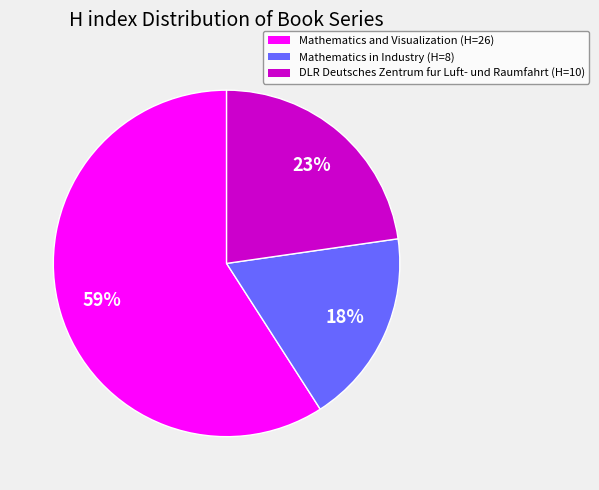

Is it true that Mathematics and Visualization is 70% of the pie?

False